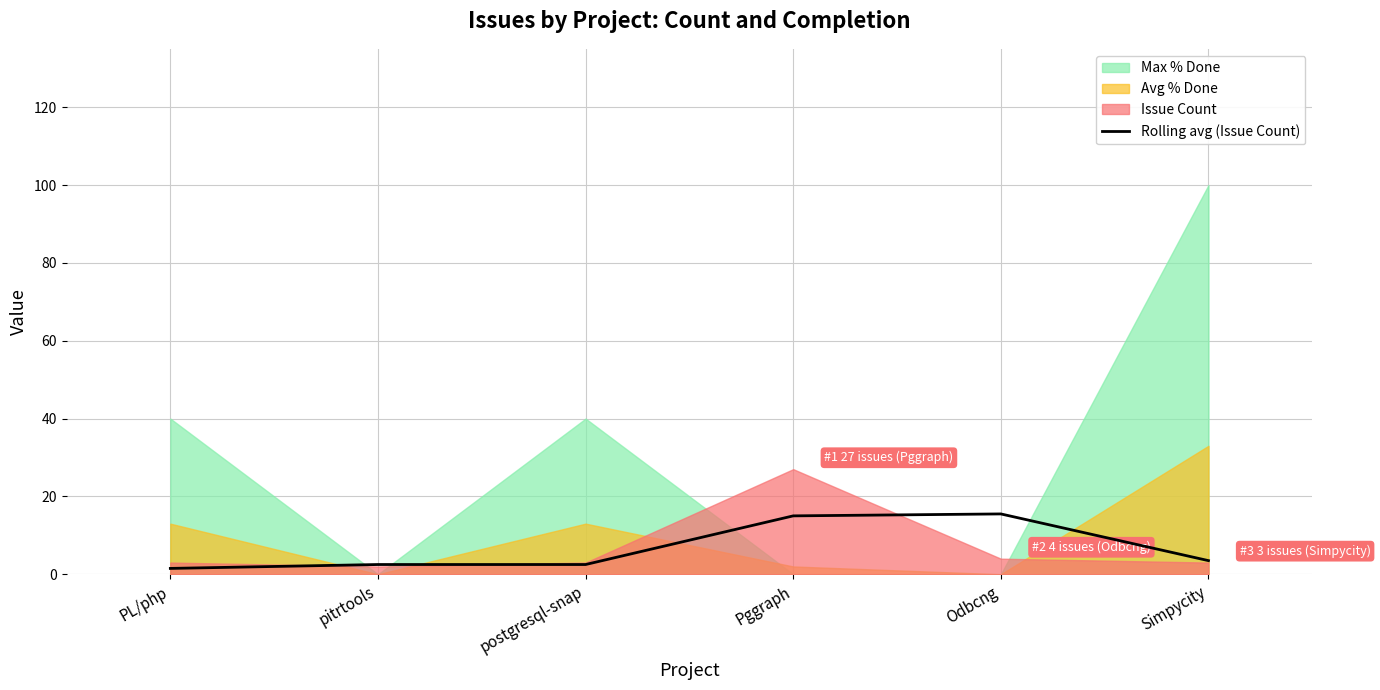

Reading left to right, what are all the values shown in this chart?

1.5	2.5	2.5	15.0	15.5	3.5